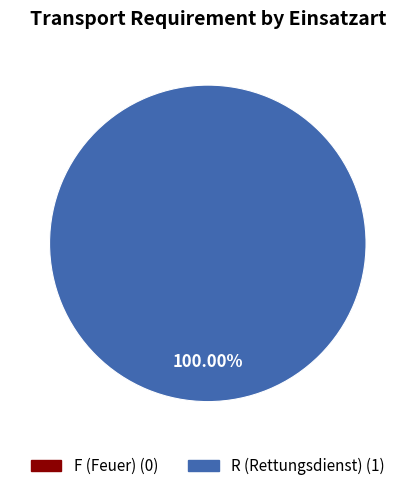

Is it true that F (Feuer) is 1% of the pie?

False